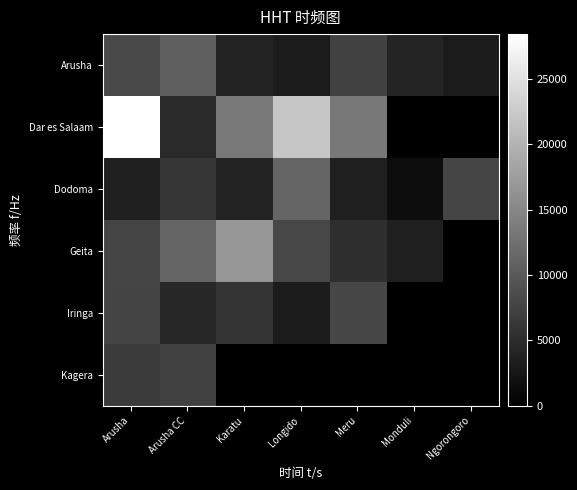

Rank the series at Karatu from highest to lowest value.

Geita, Dar es Salaam, Iringa, Dodoma, Arusha, Kagera